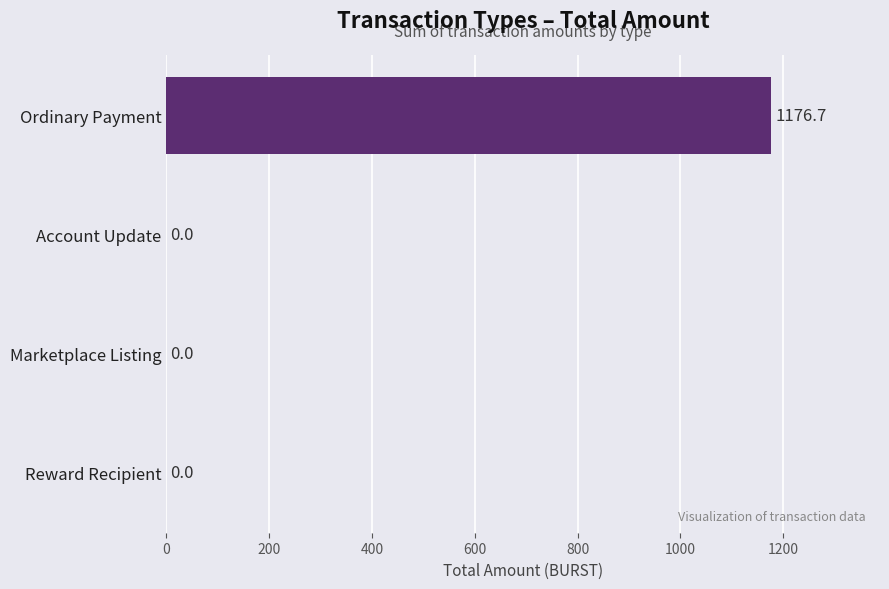

What is the sum of all values?

1176.7